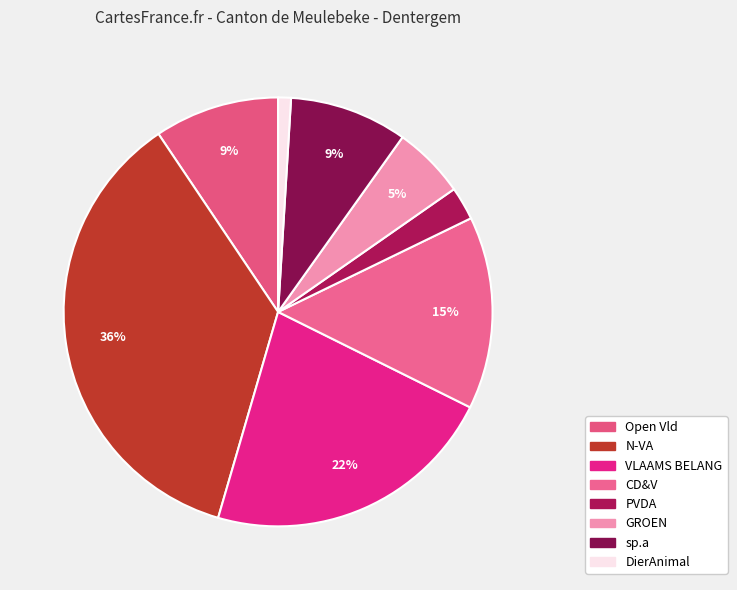

Rank the categories by value from lowest to highest.

DierAnimal, PVDA, GROEN, sp.a, Open Vld, CD&V, VLAAMS BELANG, N-VA